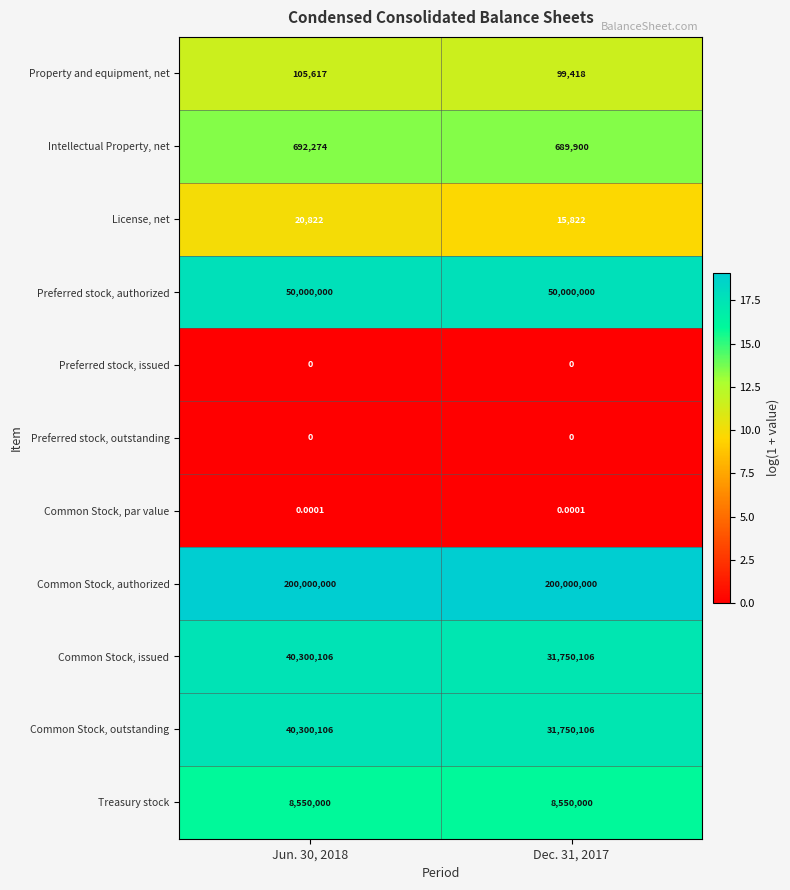

Is the value of Common Stock, outstanding at Dec. 31, 2017 greater than the value of Preferred stock, issued at Dec. 31, 2017?

Yes